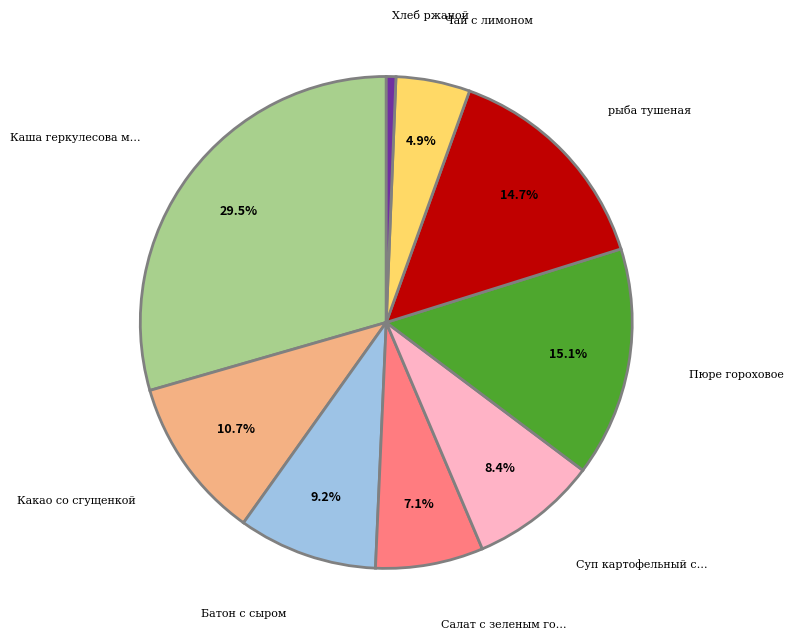

Is there any slice that represents more than half of the pie?

No